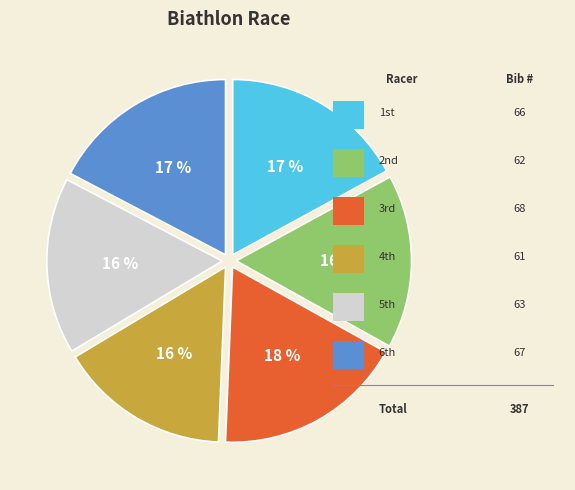

Does any single category account for the majority?

No